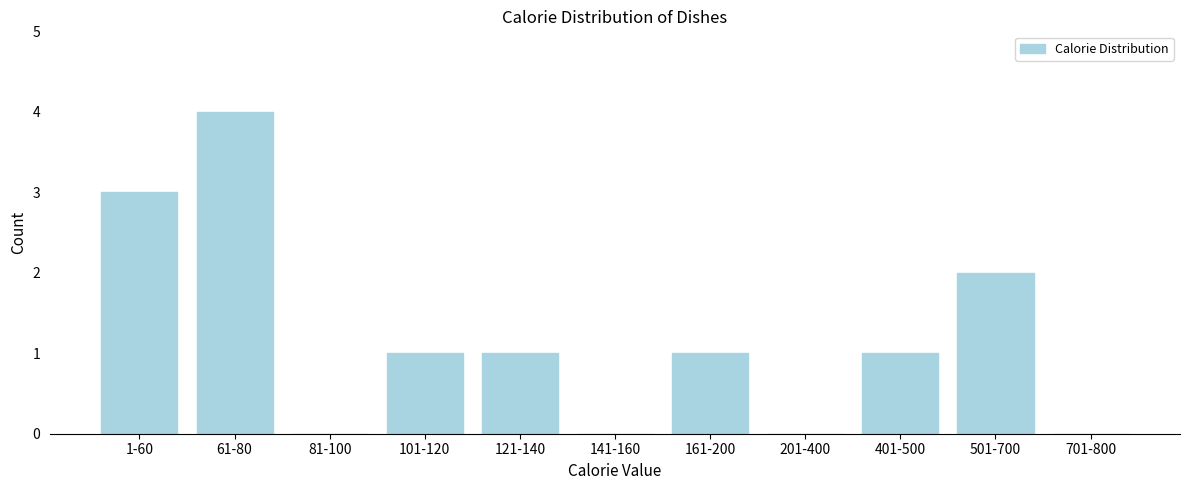

Reading right to left, what are all the values shown in this chart?

701-800=0	501-700=2	401-500=1	201-400=0	161-200=1	141-160=0	121-140=1	101-120=1	81-100=0	61-80=4	1-60=3